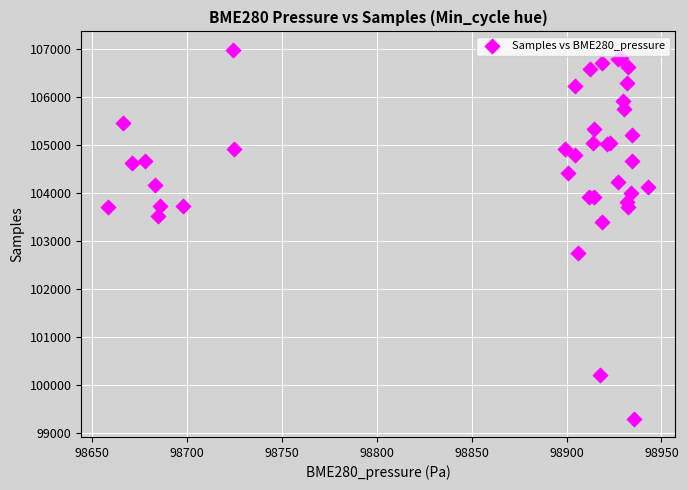

What Y value in the scatter plot is closest to 103149?

103403